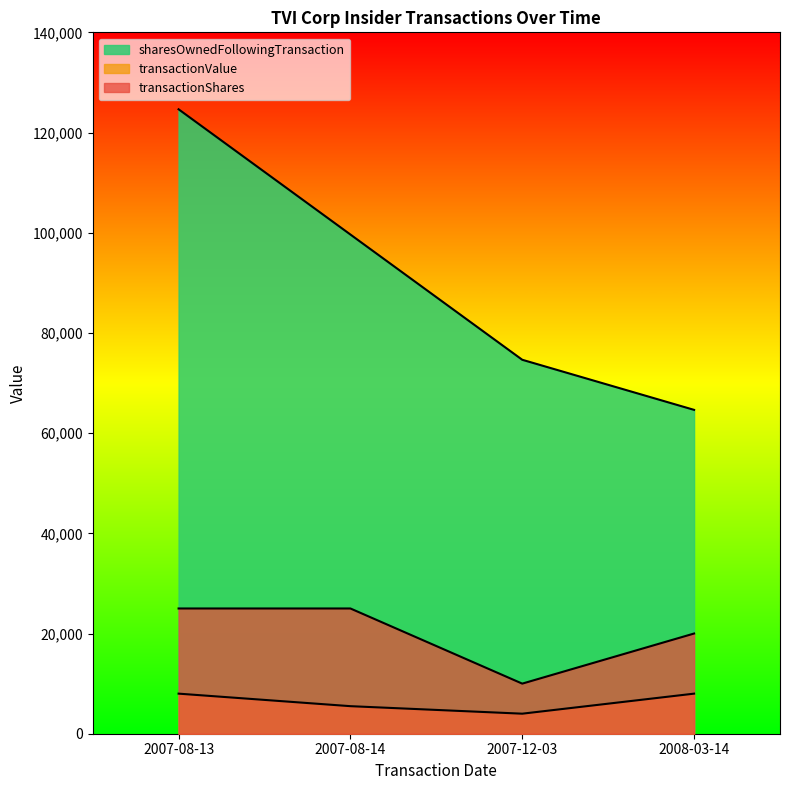

What is the label of the 3rd point from the right?

2007-08-14